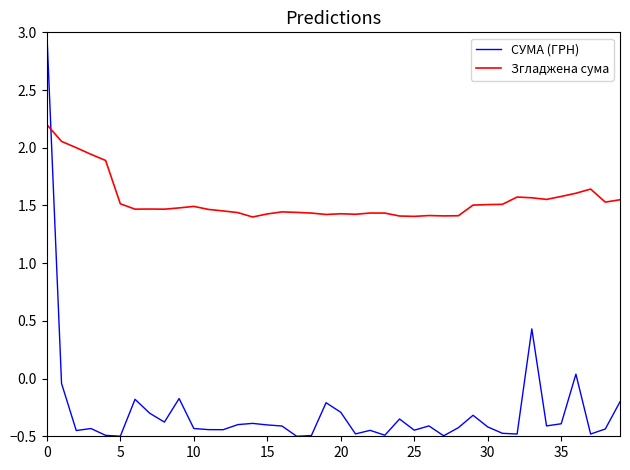

In СУМА (ГРН), how many points are higher than both neighbors (excluding endpoints)?

11